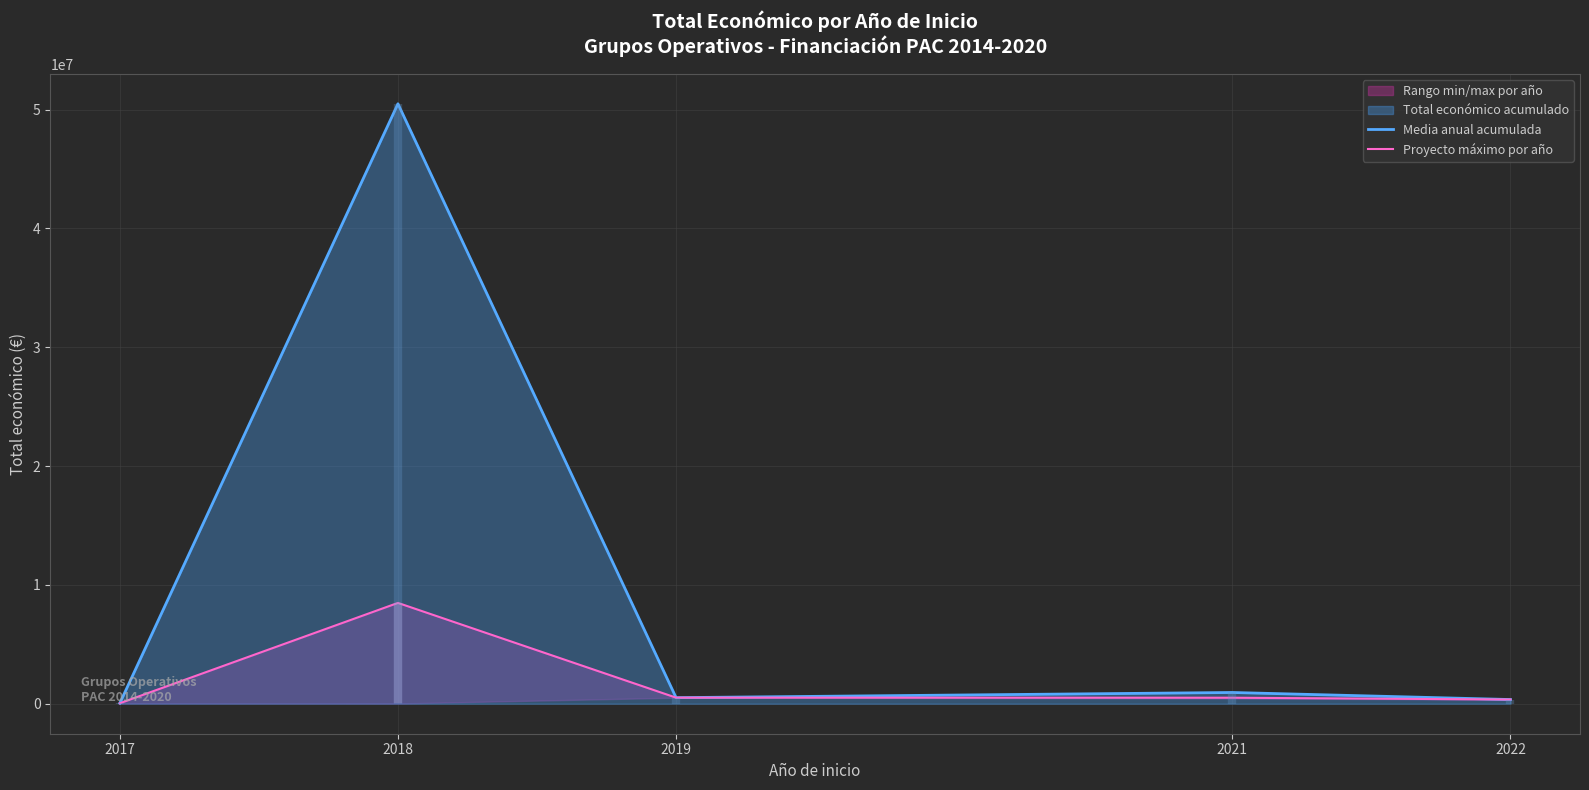

What is the sum of the Media anual acumulada values at 2017 and 2019?

553119